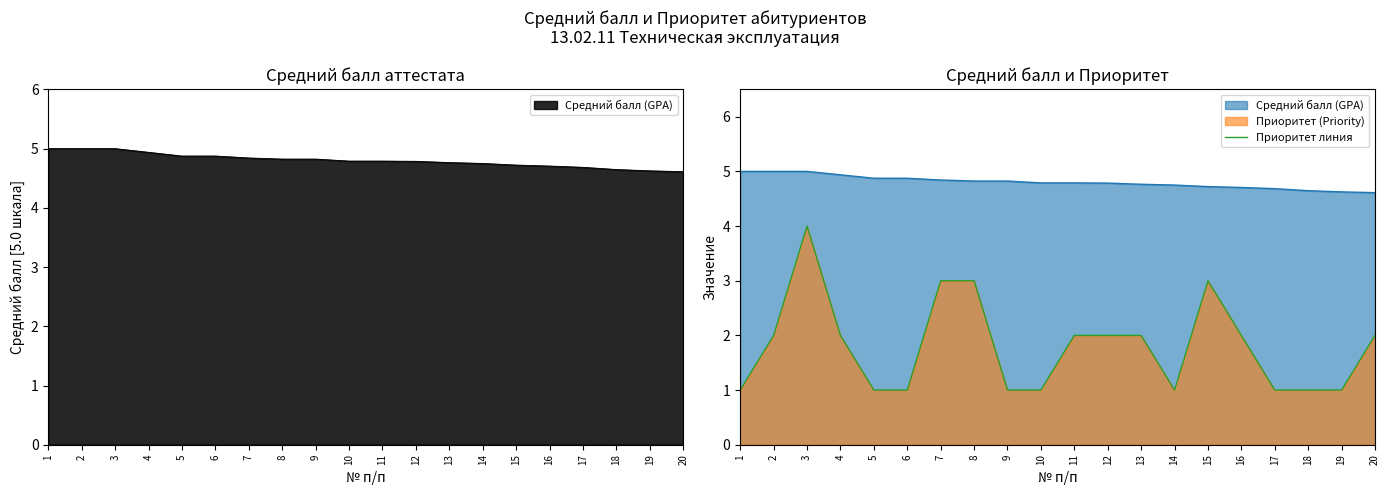

At which label is the value closest to 2?

2